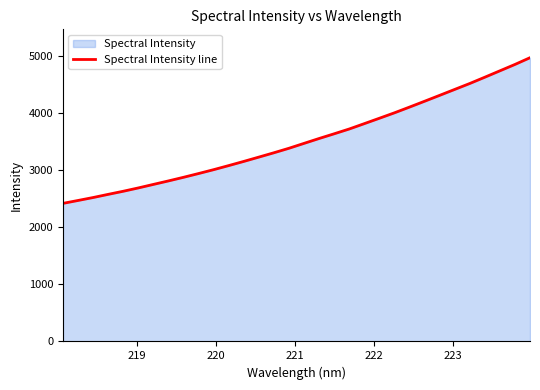

Does the chart have visible grid lines?

No